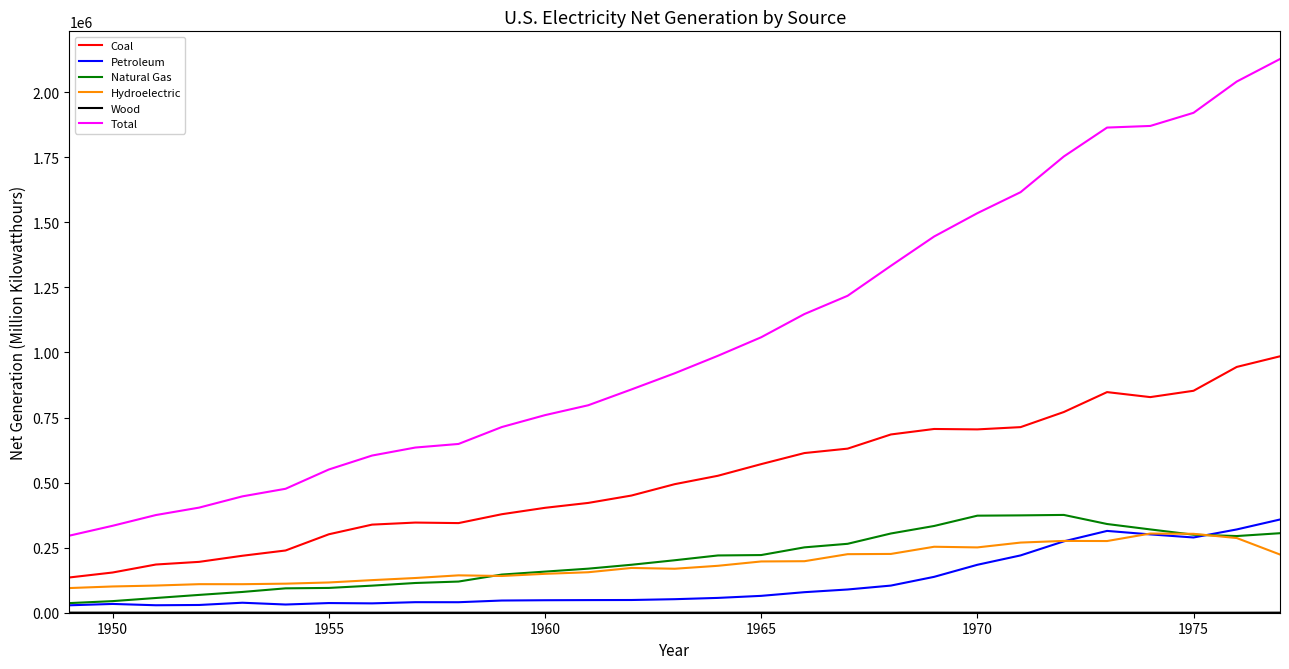

Which series has the widest spread of values?

Total